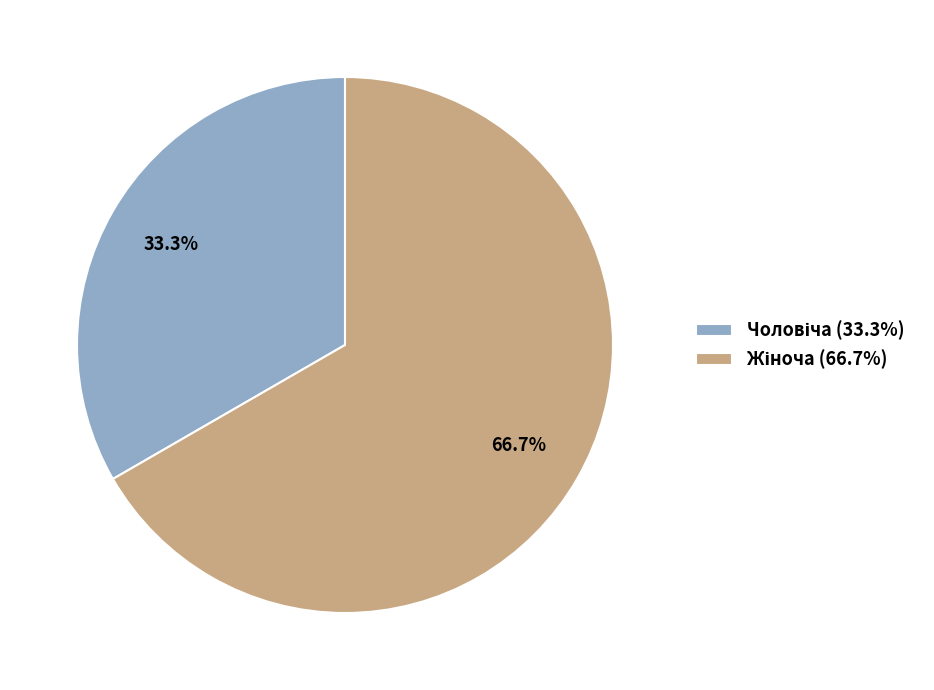

To the nearest percent, what is the difference between the largest and smallest slice percentages?

33%